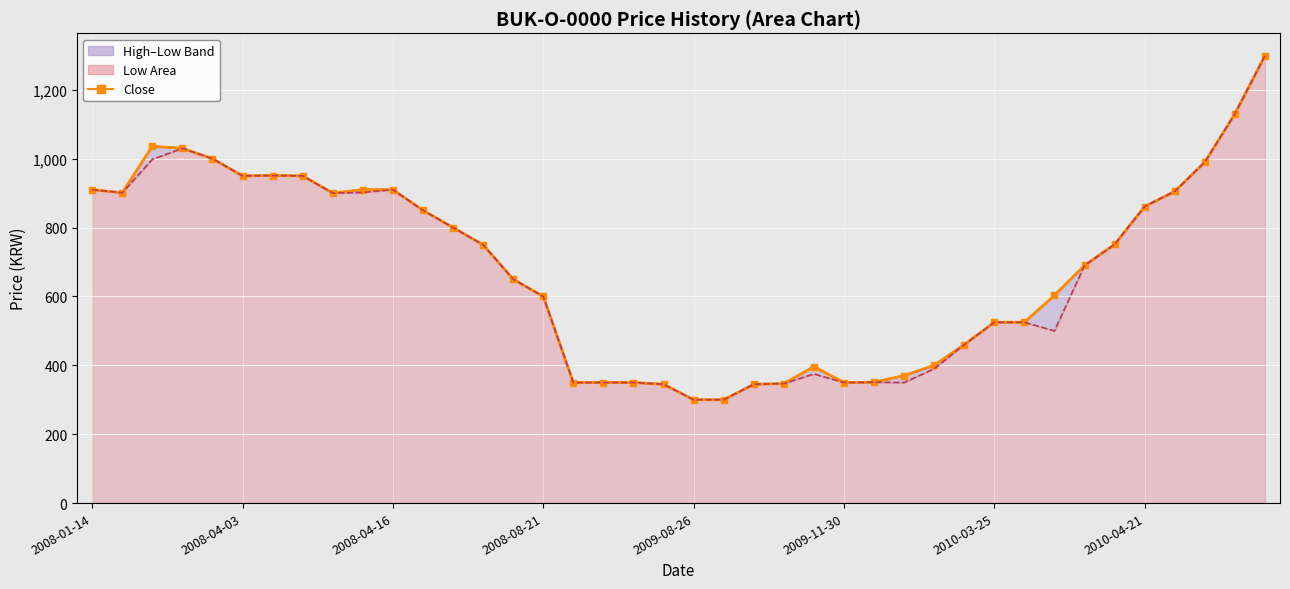

What value does the data have at 2008-01-14?

910